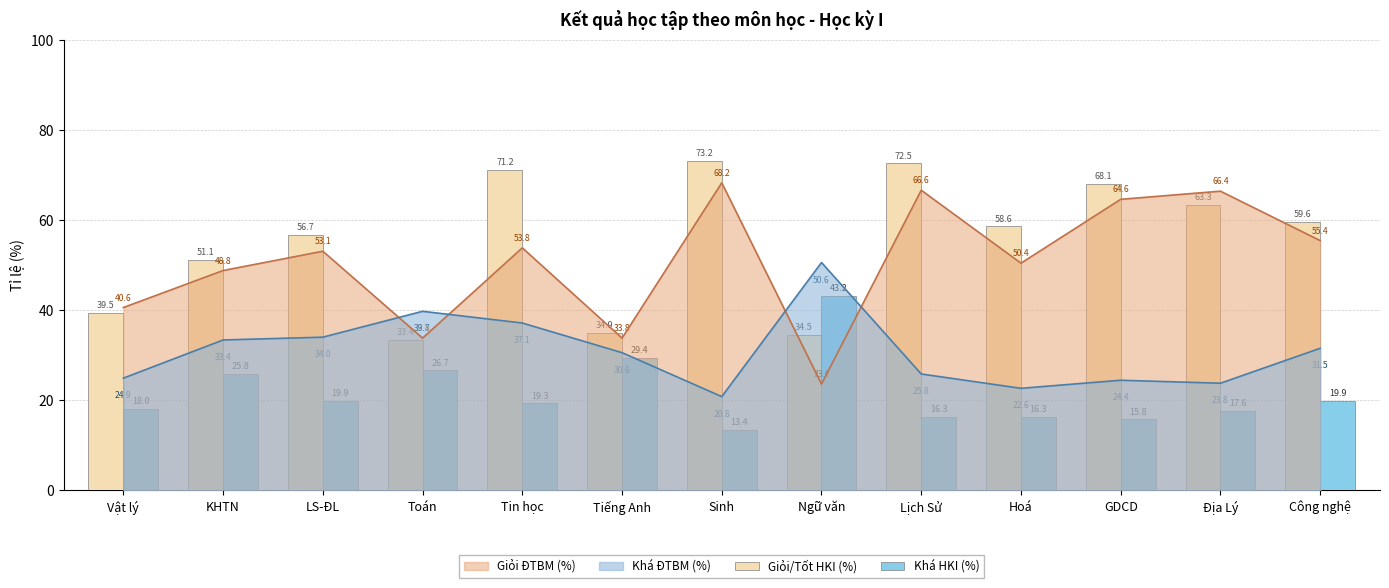

Count the number of categories in the chart.

13